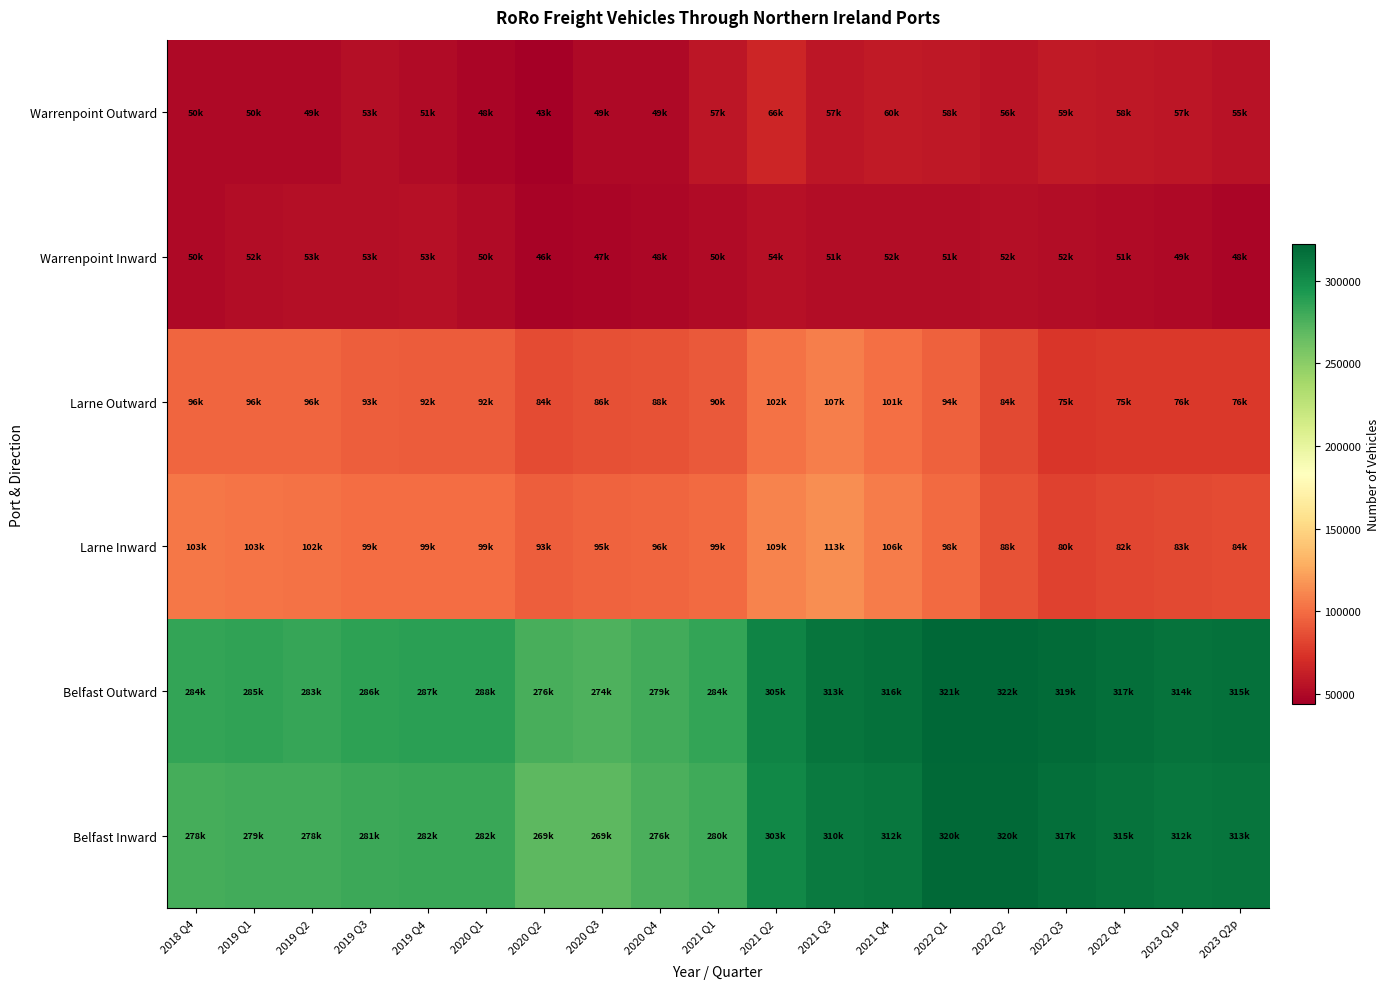

Reading left to right, what are all the values shown in this chart?

Belfast Inward: 2018 Q4=278601	2019 Q1=279646	2019 Q2=278709	2019 Q3=281069	2019 Q4=282338	2020 Q1=282464	2020 Q2=269891	2020 Q3=269898	2020 Q4=276392	2021 Q1=280188	2021 Q2=303201	2021 Q3=310969	2021 Q4=312876	2022 Q1=320353	2022 Q2=320919	2022 Q3=317031	2022 Q4=315110	2023 Q1p=312450	2023 Q2p=313713
Belfast Outward: 2018 Q4=284243	2019 Q1=285407	2019 Q2=283738	2019 Q3=286505	2019 Q4=287792	2020 Q1=288029	2020 Q2=276817	2020 Q3=274675	2020 Q4=279544	2021 Q1=284217	2021 Q2=305341	2021 Q3=313797	2021 Q4=316645	2022 Q1=321879	2022 Q2=322125	2022 Q3=319568	2022 Q4=317469	2023 Q1p=314987	2023 Q2p=315807
Larne Inward: 2018 Q4=103878	2019 Q1=103458	2019 Q2=102619	2019 Q3=99942	2019 Q4=99666	2020 Q1=99841	2020 Q2=93504	2020 Q3=95289	2020 Q4=96746	2021 Q1=99021	2021 Q2=109238	2021 Q3=113728	2021 Q4=106063	2022 Q1=98613	2022 Q2=88050	2022 Q3=80710	2022 Q4=82618	2023 Q1p=83721	2023 Q2p=84596
Larne Outward: 2018 Q4=96138	2019 Q1=96731	2019 Q2=96380	2019 Q3=93935	2019 Q4=92568	2020 Q1=92289	2020 Q2=84748	2020 Q3=86529	2020 Q4=88153	2021 Q1=90768	2021 Q2=102220	2021 Q3=107371	2021 Q4=101061	2022 Q1=94121	2022 Q2=84051	2022 Q3=75056	2022 Q4=75848	2023 Q1p=76037	2023 Q2p=76415
Warrenpoint Inward: 2018 Q4=50433	2019 Q1=52085	2019 Q2=53272	2019 Q3=53675	2019 Q4=53806	2020 Q1=50982	2020 Q2=46814	2020 Q3=47641	2020 Q4=48540	2021 Q1=50988	2021 Q2=54499	2021 Q3=51632	2021 Q4=52134	2022 Q1=51724	2022 Q2=52796	2022 Q3=52448	2022 Q4=51291	2023 Q1p=49552	2023 Q2p=48034
Warrenpoint Outward: 2018 Q4=50218	2019 Q1=50197	2019 Q2=49780	2019 Q3=53678	2019 Q4=51528	2020 Q1=48249	2020 Q2=43981	2020 Q3=49573	2020 Q4=49696	2021 Q1=57105	2021 Q2=66208	2021 Q3=57541	2021 Q4=60154	2022 Q1=58177	2022 Q2=56449	2022 Q3=59731	2022 Q4=58934	2023 Q1p=57312	2023 Q2p=55696